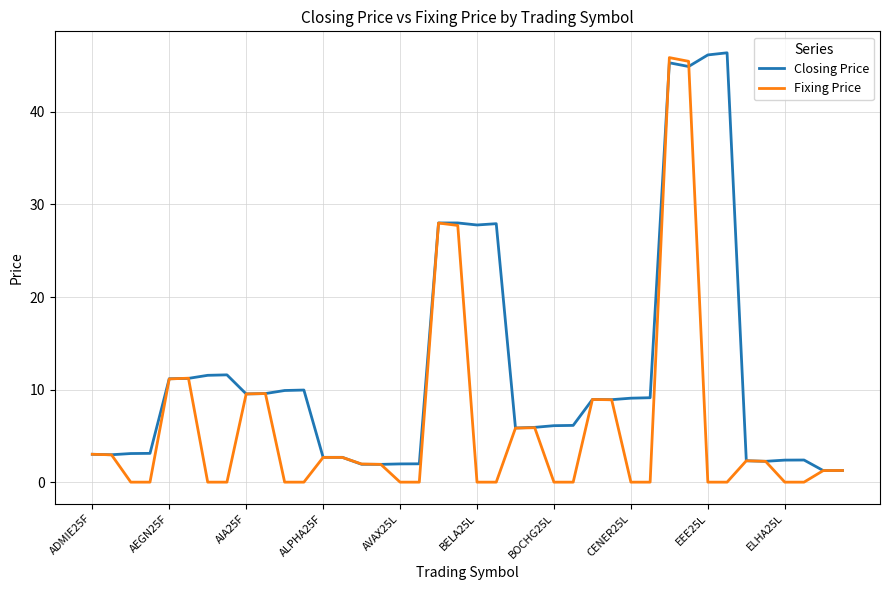

Rank the series by their average value, from lowest to highest.

Fixing Price, Closing Price